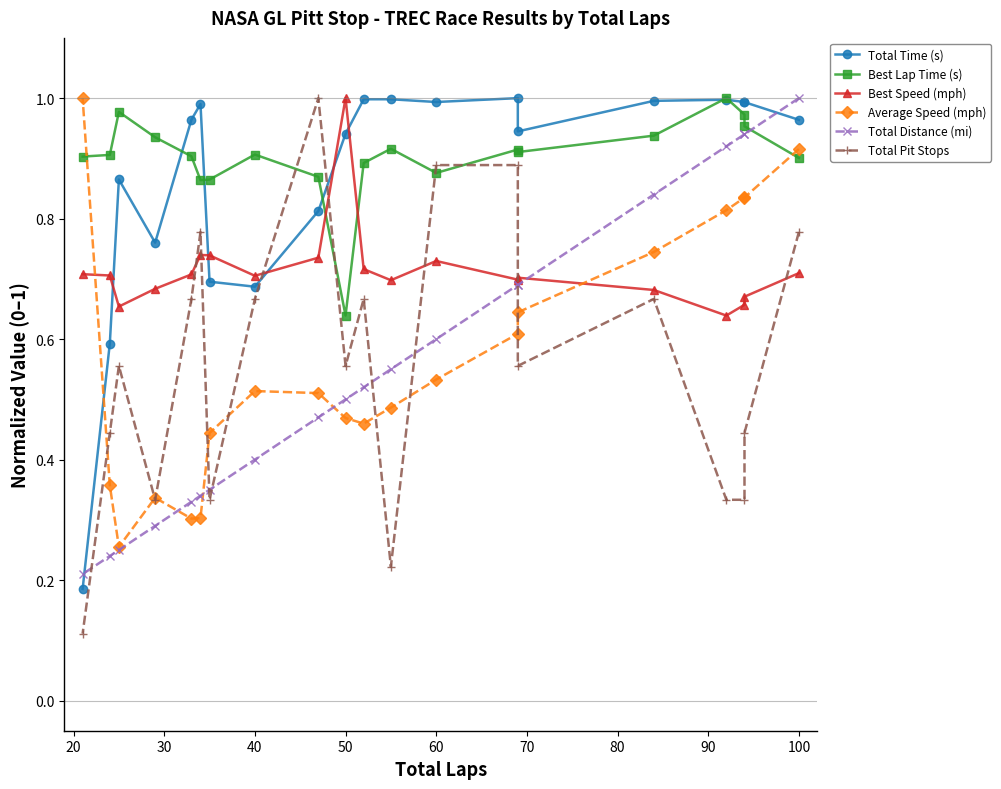

Rank the series by their maximum value, from lowest to highest.

Total Time (s), Best Lap Time (s), Best Speed (mph), Average Speed (mph), Total Distance (mi), Total Pit Stops